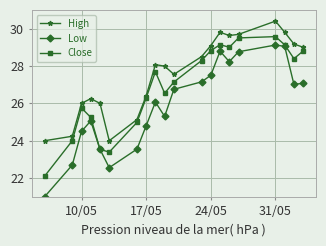

Which series has the widest spread of values?

Low